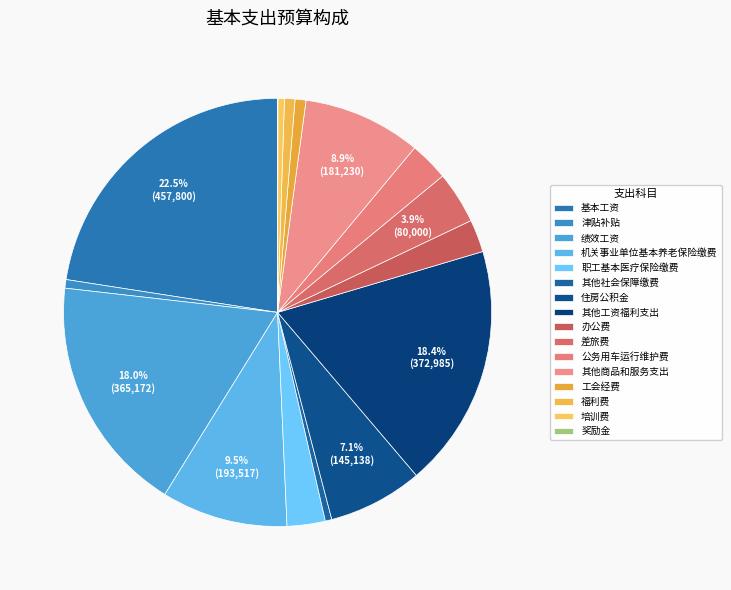

The 基本工资 slice represents 34% of the pie. True or false?

False